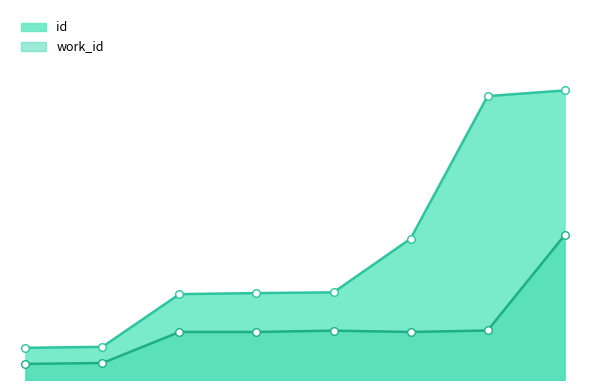

Which series contains the lowest Y value?

work_id